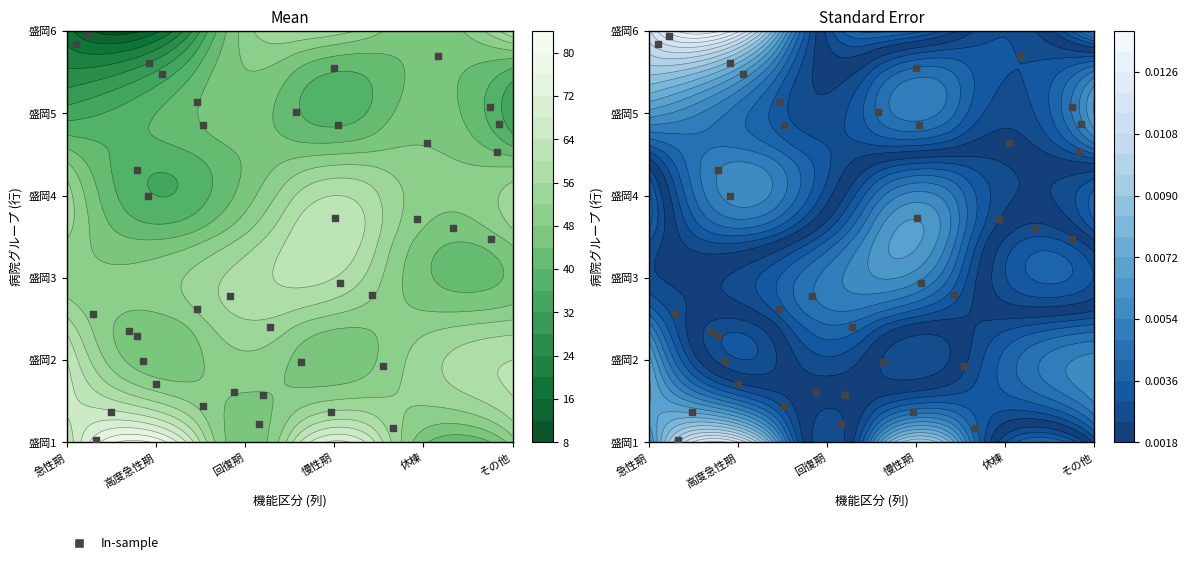

Count the number of data series in this chart.

1